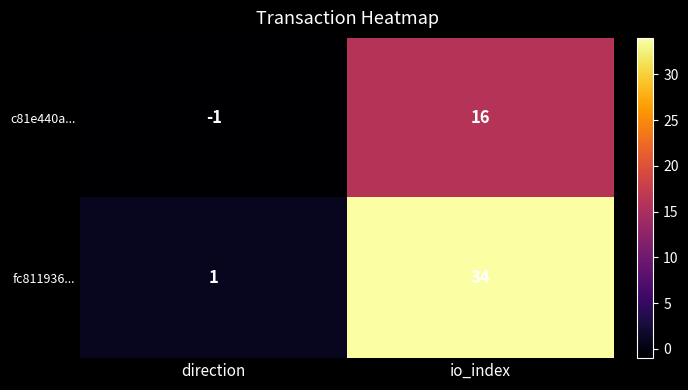

Count the number of categories in the chart.

2